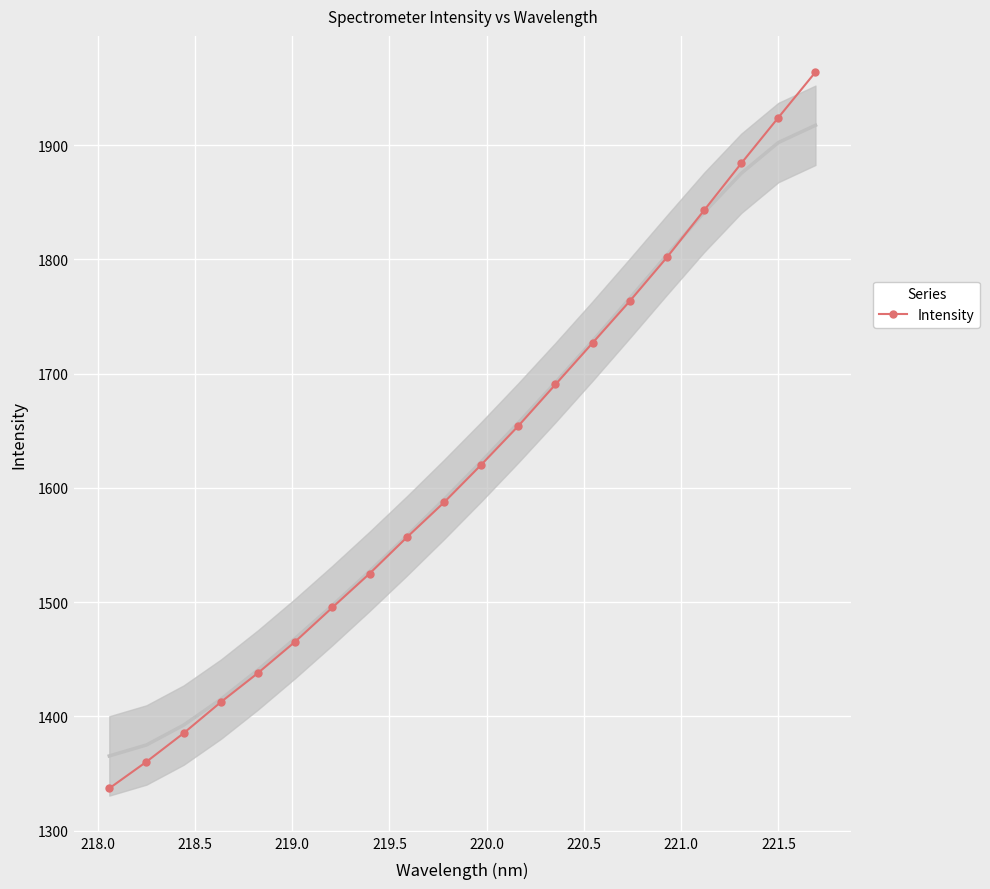

What is the value of the Intensity point at the 18th from the left?

1884.0